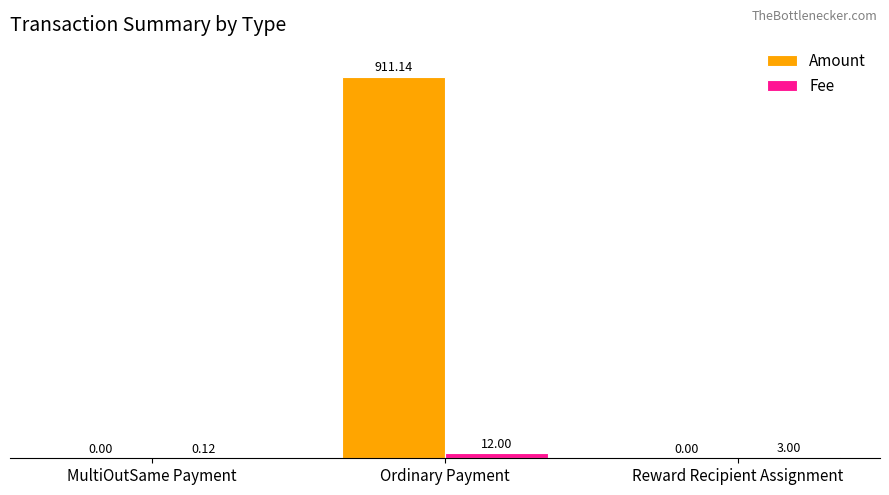

Which series has the largest total across all categories?

Amount